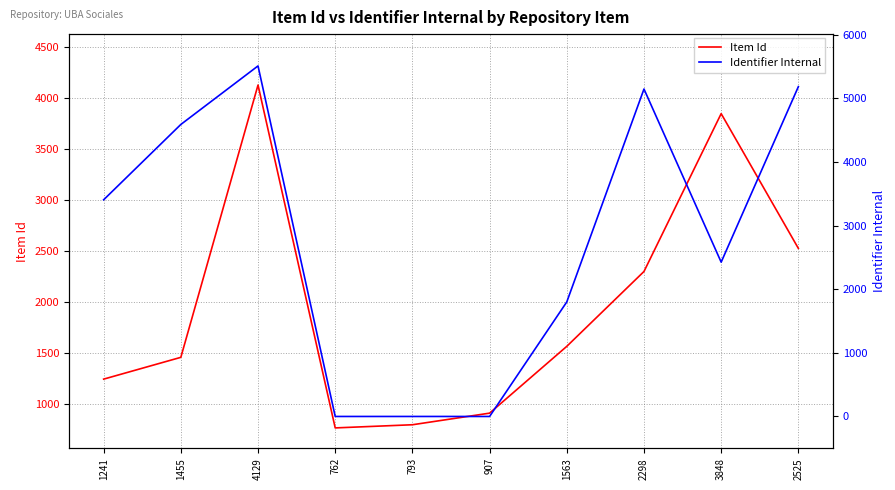

What is the sum of all Identifier Internal values?

28057